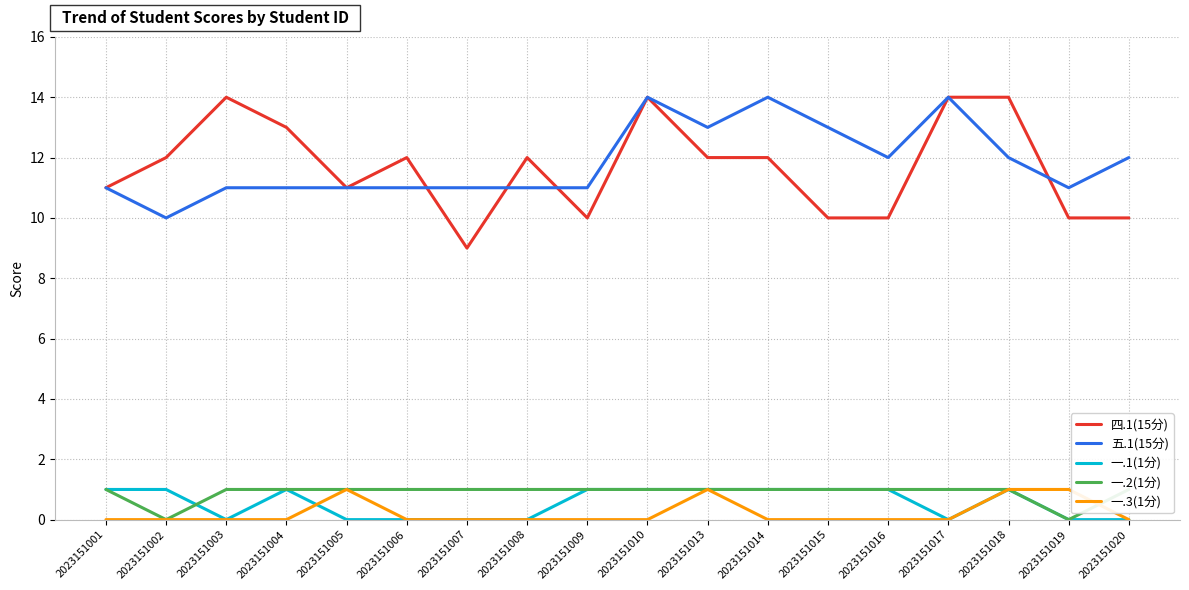

Is it true that 一.2(1分) equals 2 at 2023151015?

False